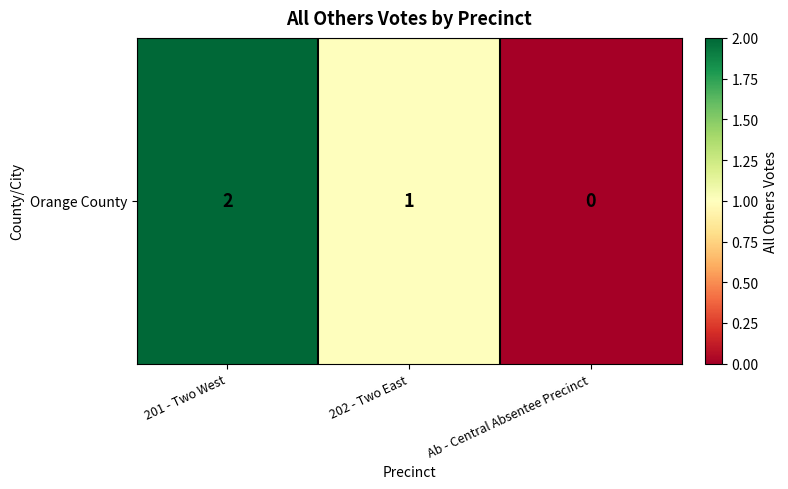

What is the ratio of the value at 201 - Two West to the value at 202 - Two East?

2.0